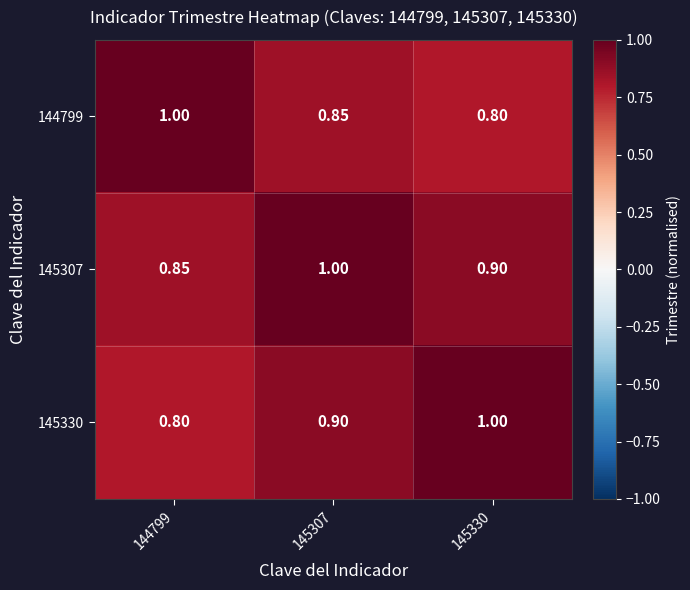

Is the value of 145330 at 144799 greater than the value of 145307 at 144799?

No